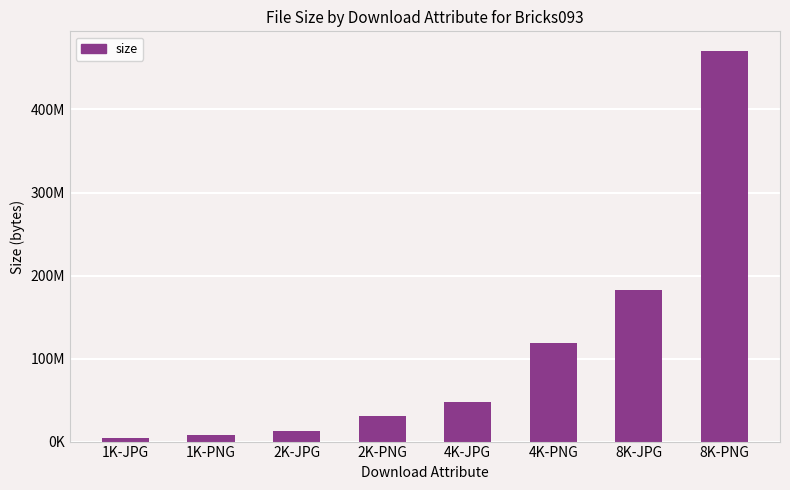

The chart shows a value of 12532931 at 1K-PNG. True or false?

False